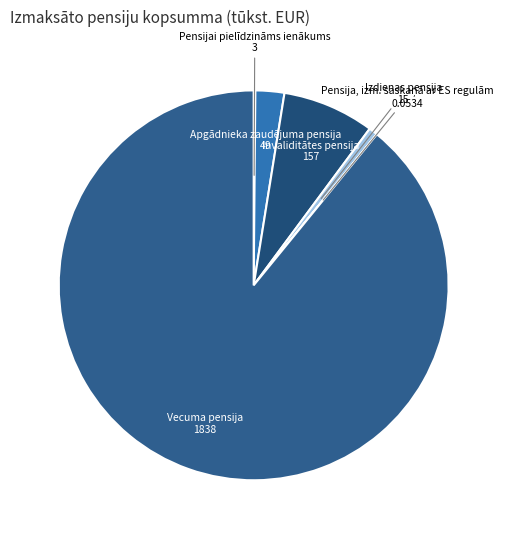

What is the majority slice?

Vecuma pensija